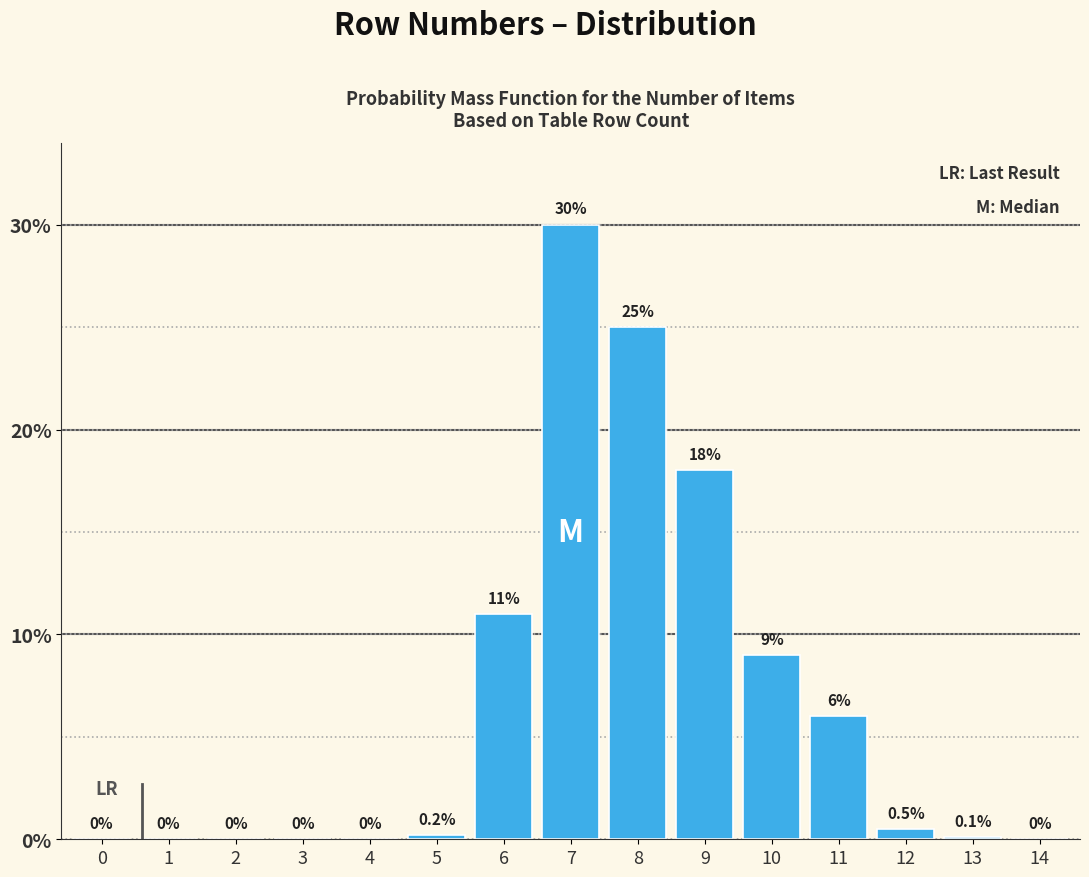

Reading left to right, extract all data points from this chart.

0=0.0	1=0.0	2=0.0	3=0.0	4=0.0	5=0.2	6=11.0	7=30.0	8=25.0	9=18.0	10=9.0	11=6.0	12=0.5	13=0.1	14=0.0